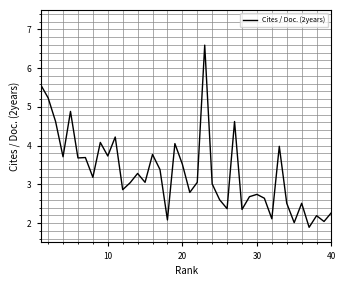

What is the difference between the maximum and minimum values?

4.7